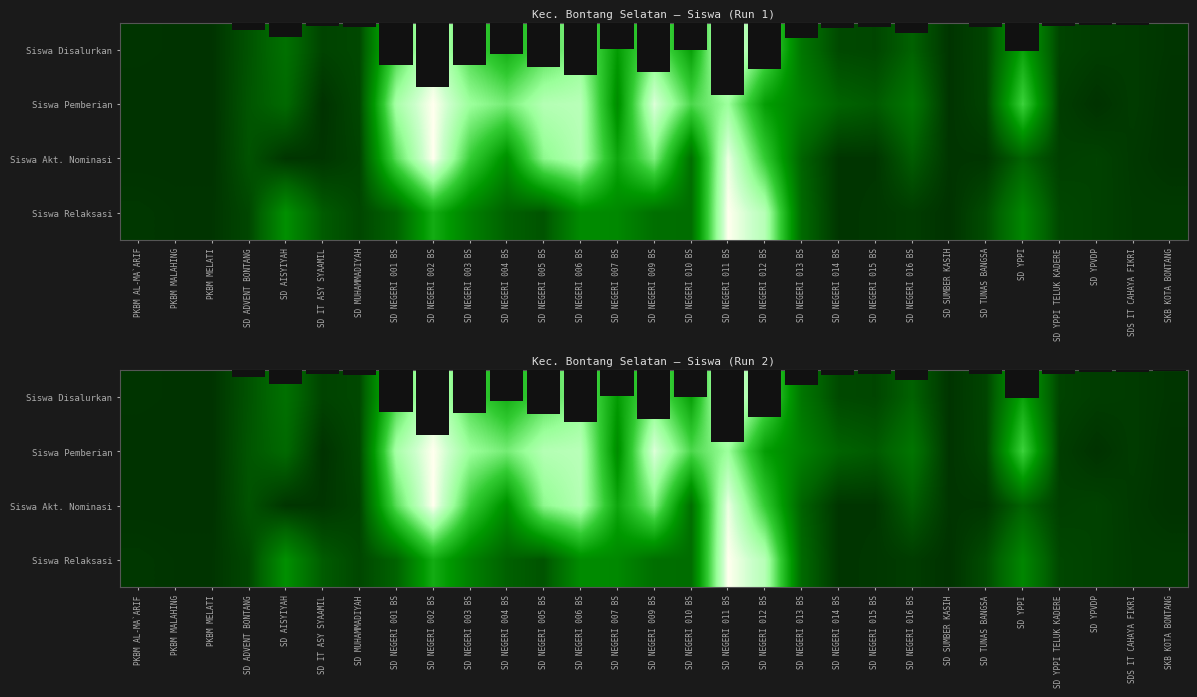

True or false: Siswa Relaksasi has a value of 0.2 at SD NEGERI 001 BS.

False